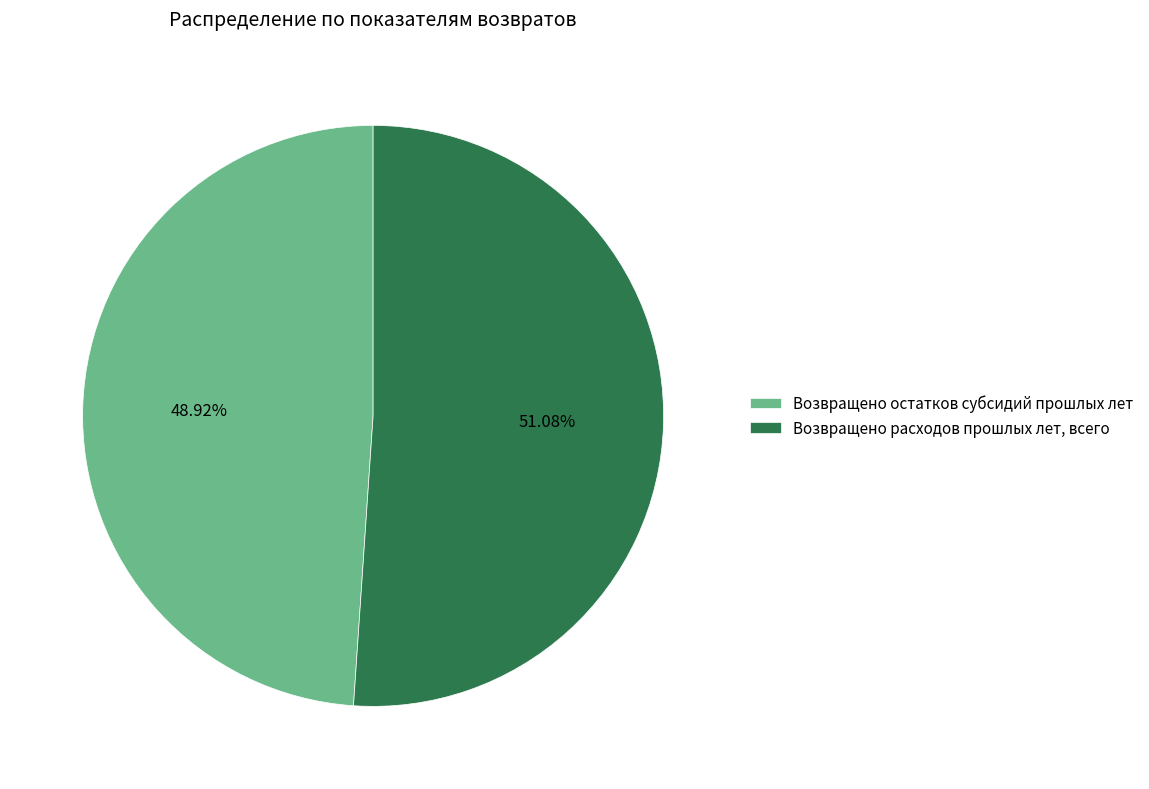

Does any single category account for the majority?

Yes